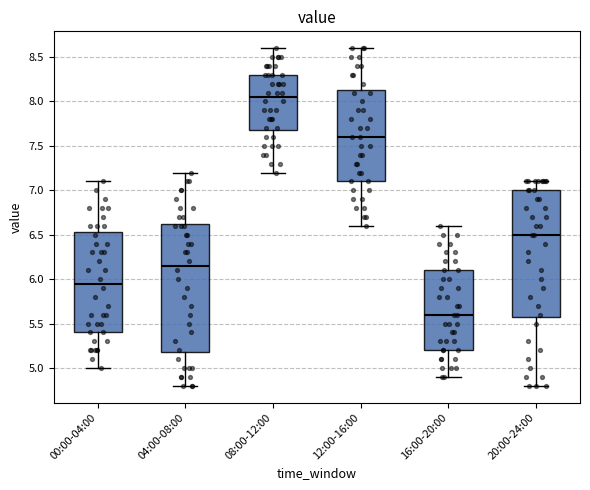

Which box's median line is the highest?

08:00-12:00